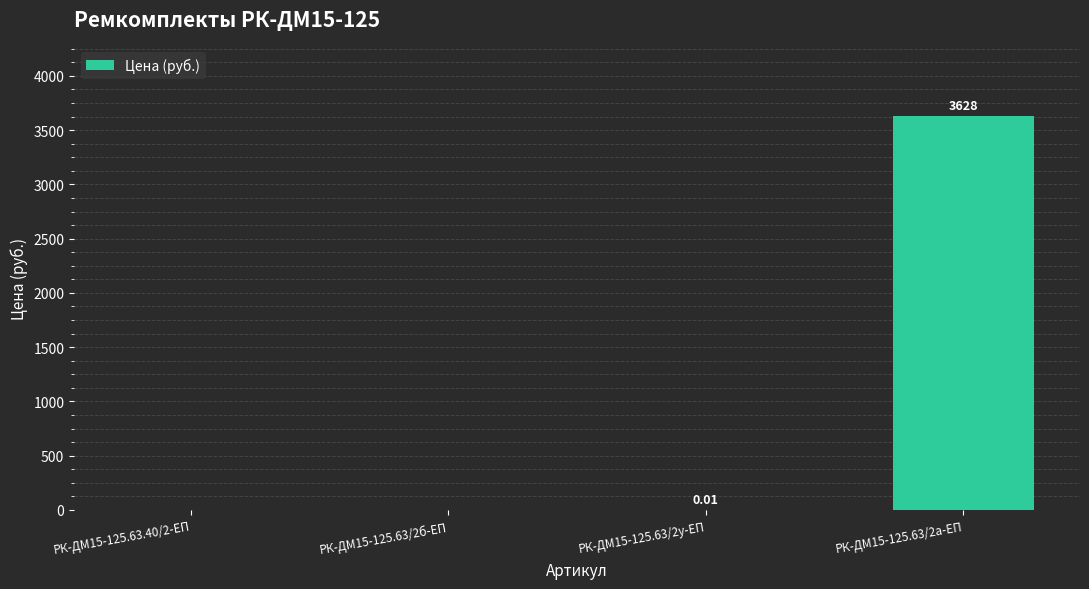

Which category has the highest value across all series?

РК-ДМ15-125.63/2а-ЕП